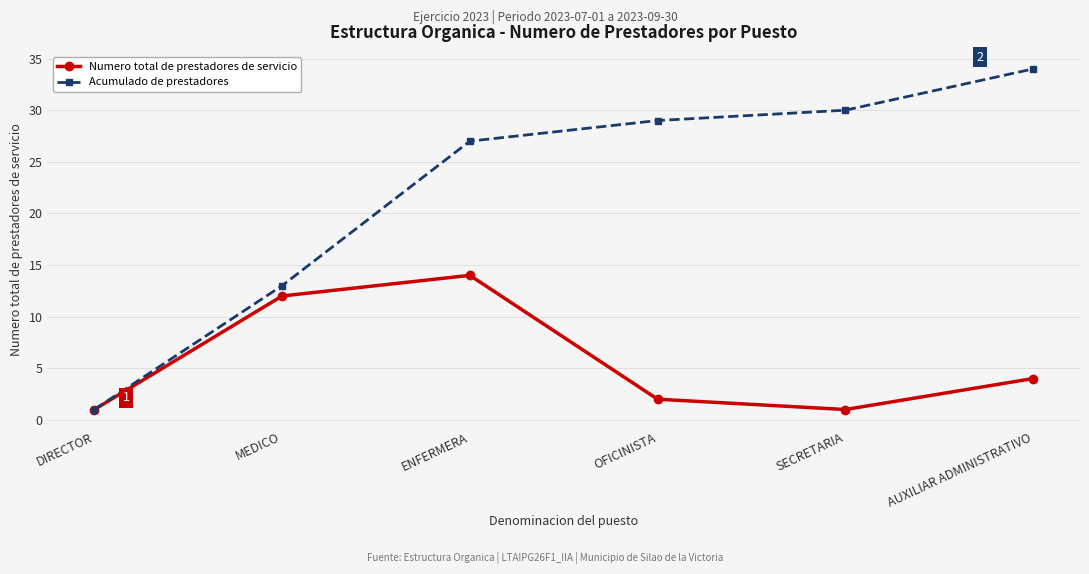

What is the total value across all series at SECRETARIA?

31